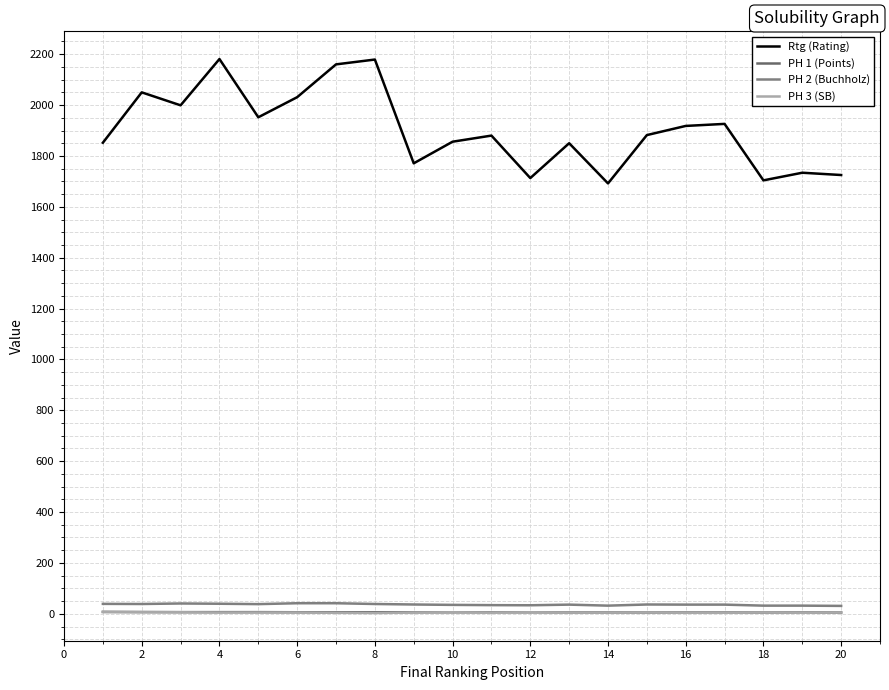

How many lines are shown in the chart?

4